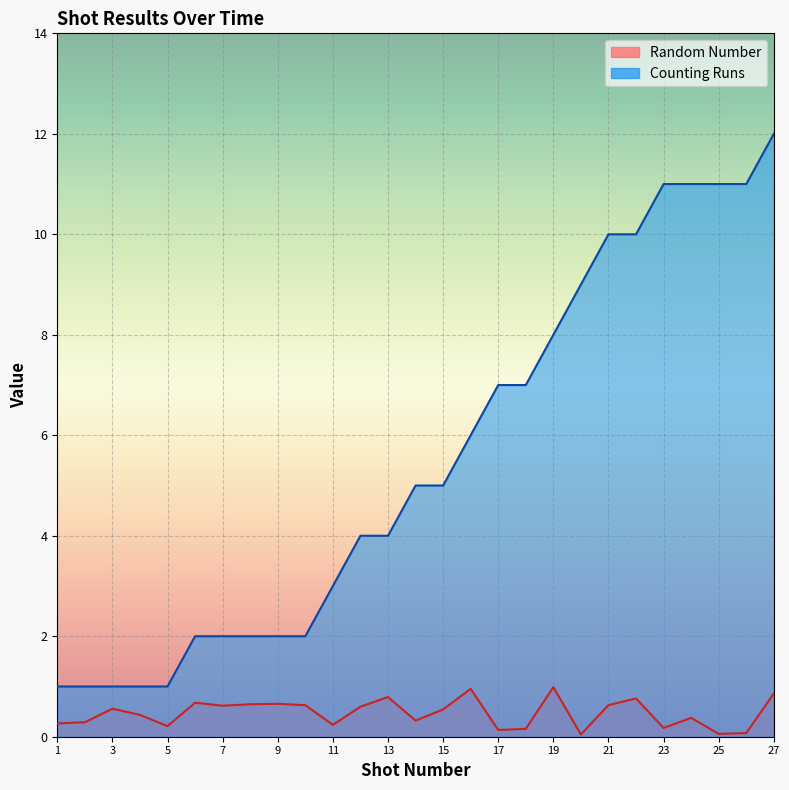

Count the number of data series in this chart.

2